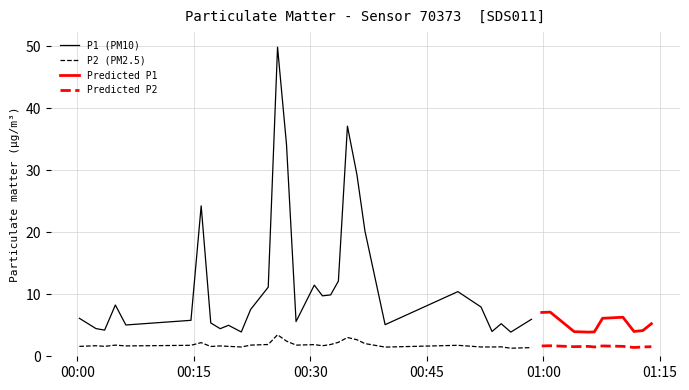

What is the difference between the P1 values at 27 and 34?

1.3